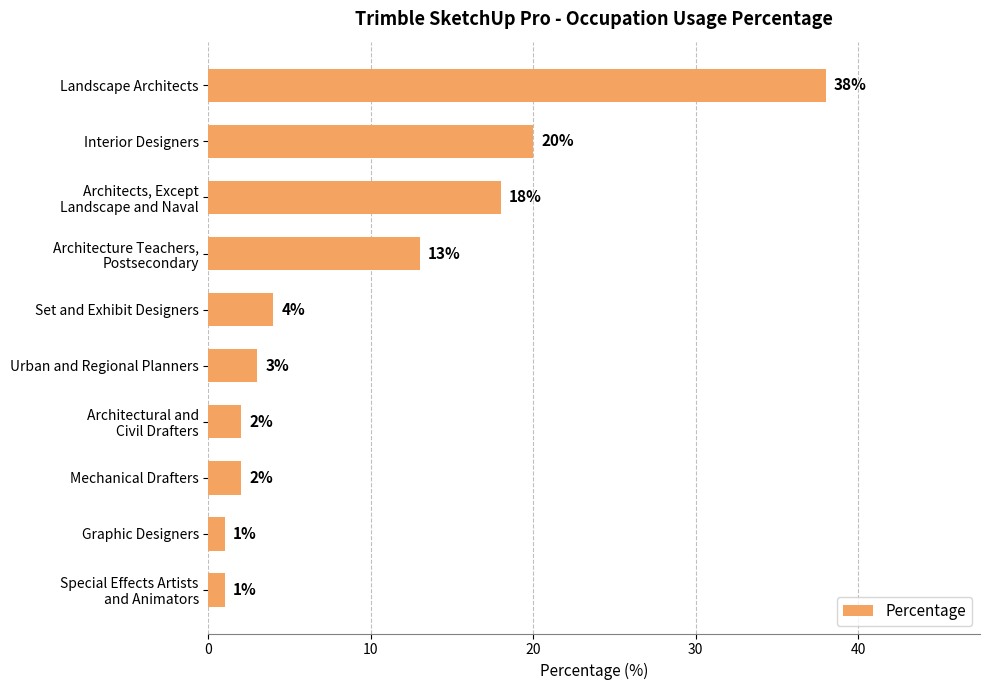

What is the change in value from Interior Designers to Graphic Designers?

-19